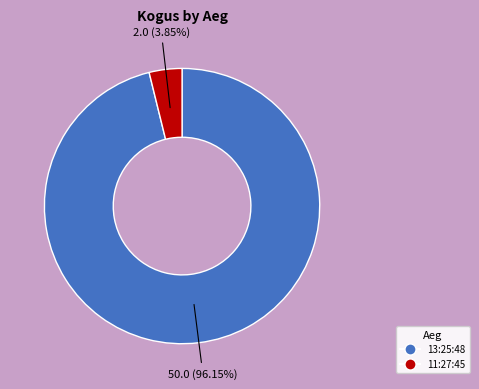

Count the number of slices in the pie.

2